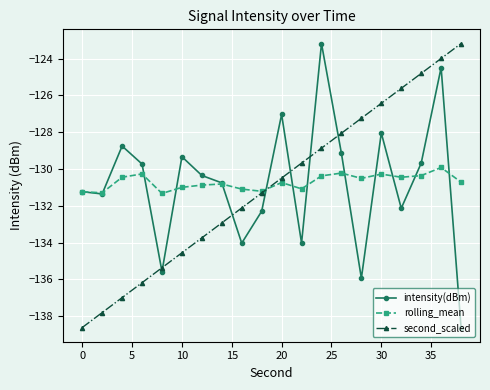

What is the minimum value shown in the chart?

-138.6